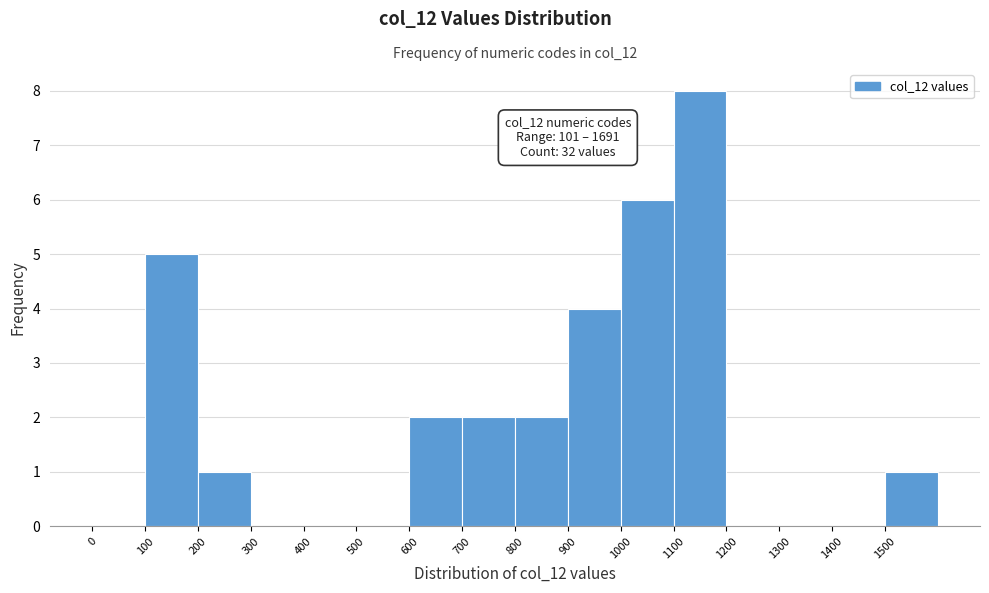

Which range on the x-axis has the tallest bar?

1100 to 1200